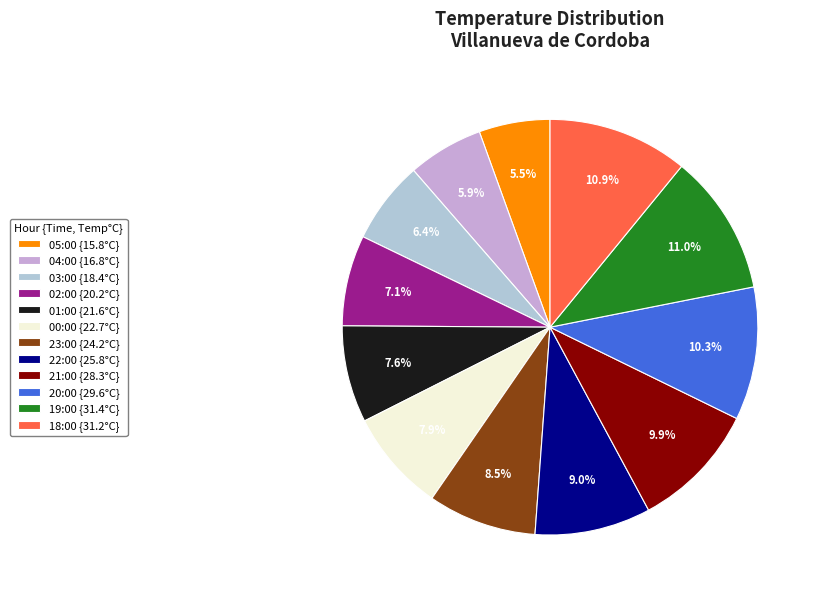

How many slices are in this pie chart?

12